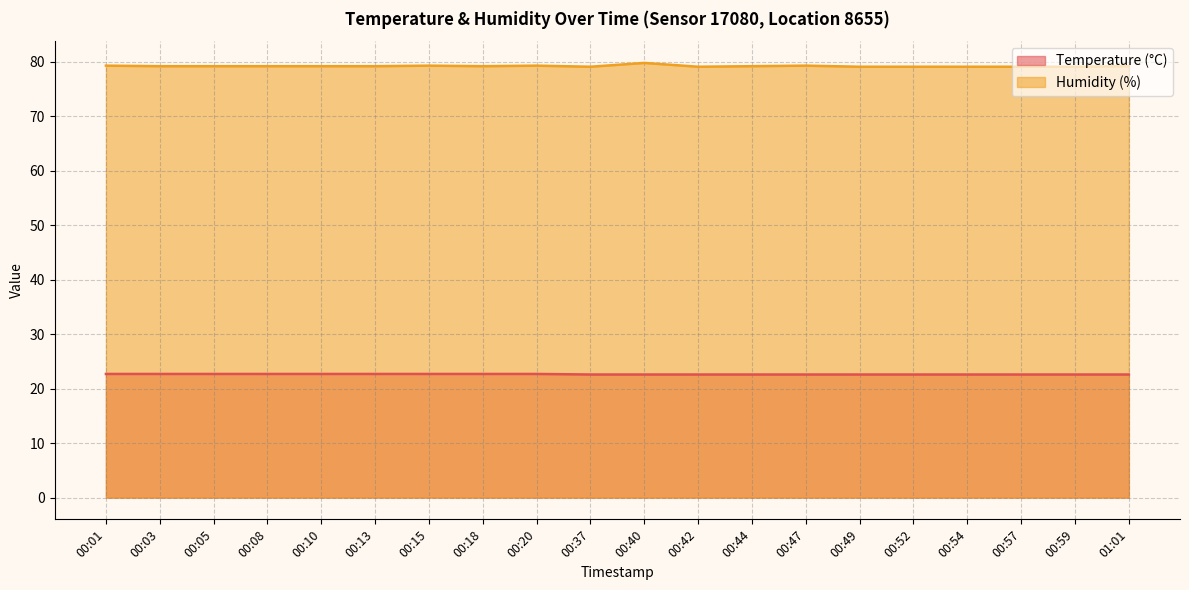

What is the difference between the highest and lowest values at 00:37?

56.5